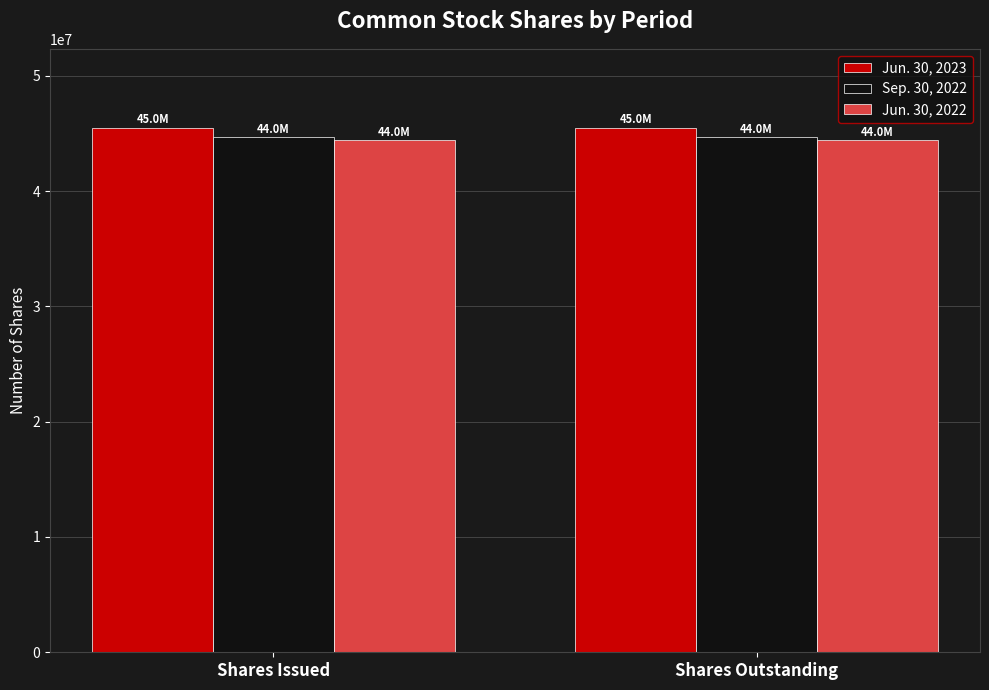

Reading right to left, list all the values displayed in this chart.

Jun. 30, 2023: Shares Outstanding=45507401	Shares Issued=45507401
Sep. 30, 2022: Shares Outstanding=44680429	Shares Issued=44680429
Jun. 30, 2022: Shares Outstanding=44396263	Shares Issued=44396263